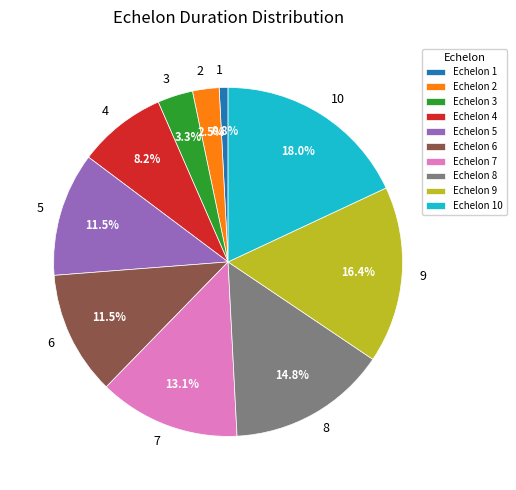

How many slices are in this pie chart?

10